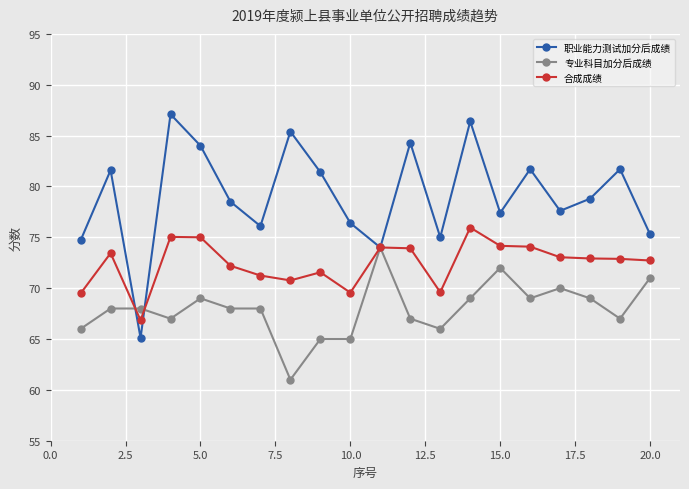

What is the minimum value for 专业科目加分后成绩?

61.0